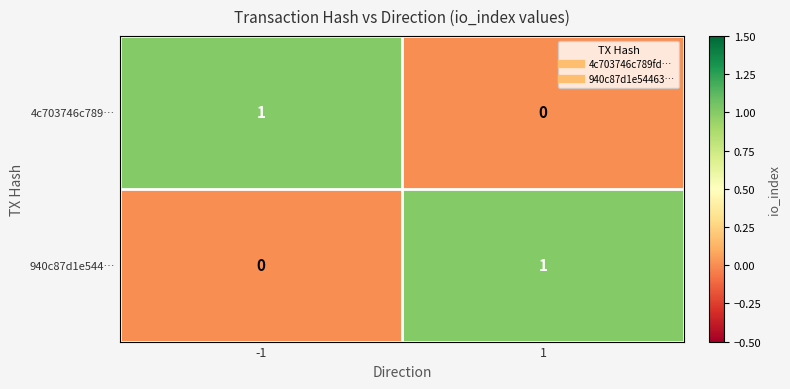

At 1, list the series in order from largest to smallest.

940c87d1e544…, 4c703746c789…